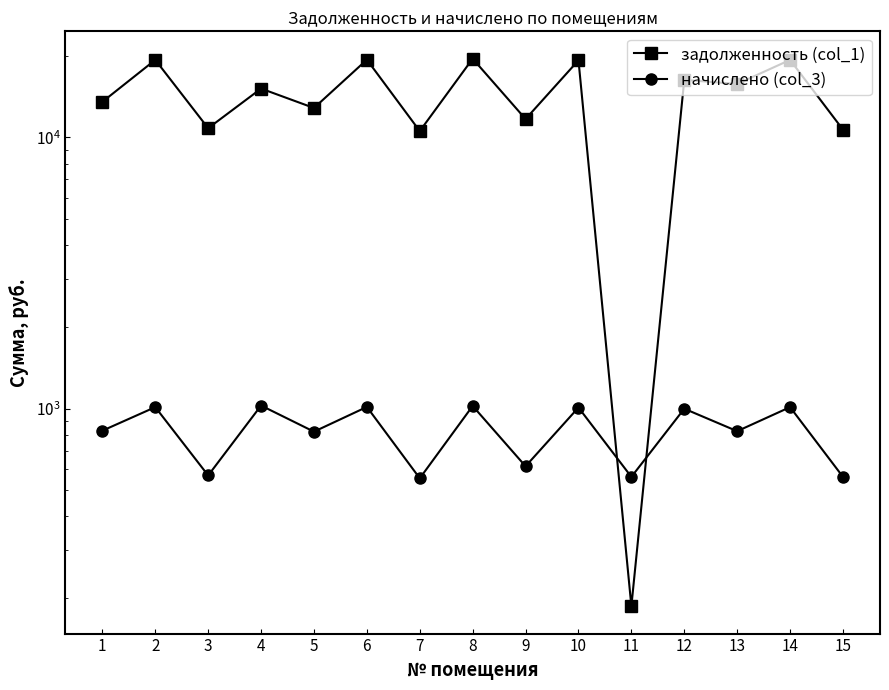

What is the difference between the maximum and minimum values in the задолженность (col_1) series?

19336.4